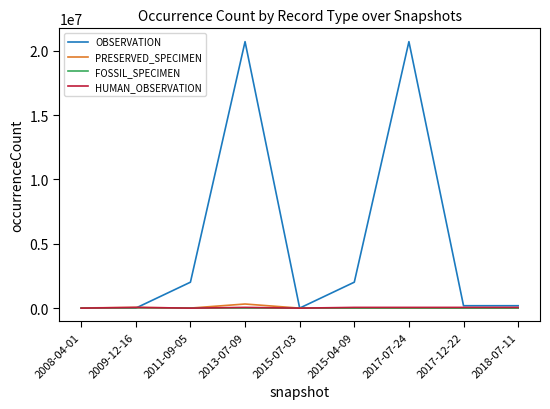

Where does the OBSERVATION series first go above 188606?

2011-09-05